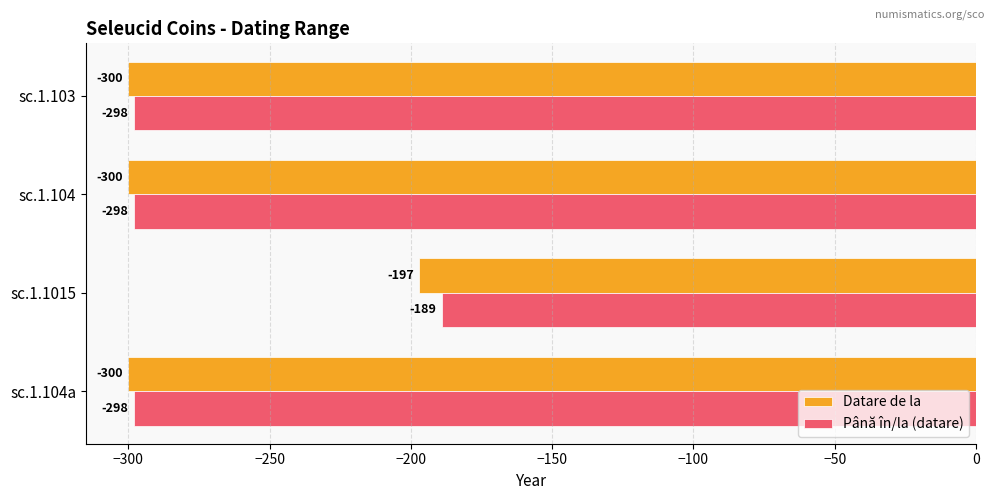

At which label does Datare de la reach its peak?

sc.1.1015